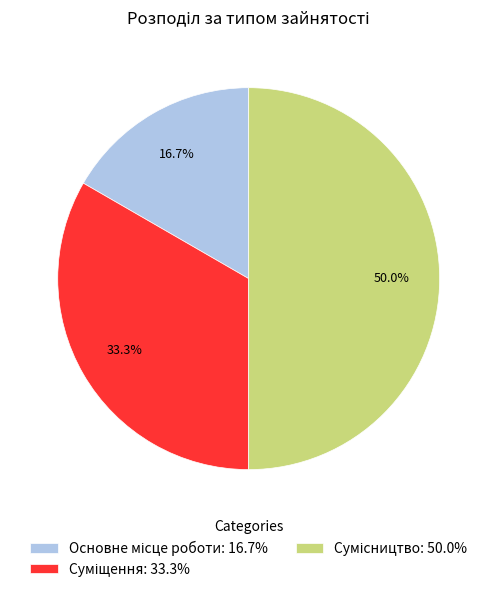

Does Основне місце роботи account for over 50% of the chart?

No